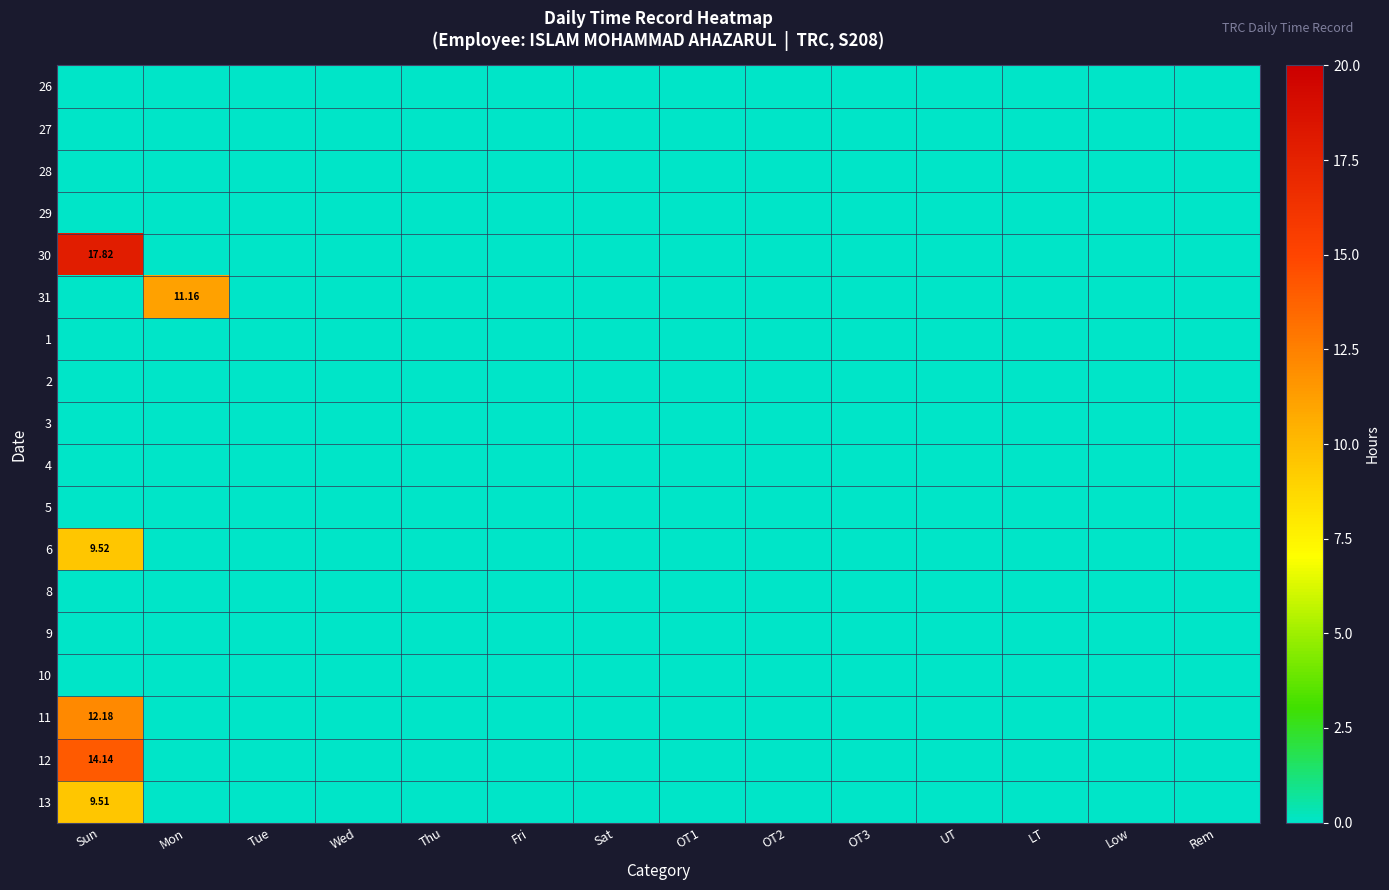

Which category has the highest value across all series?

Sun